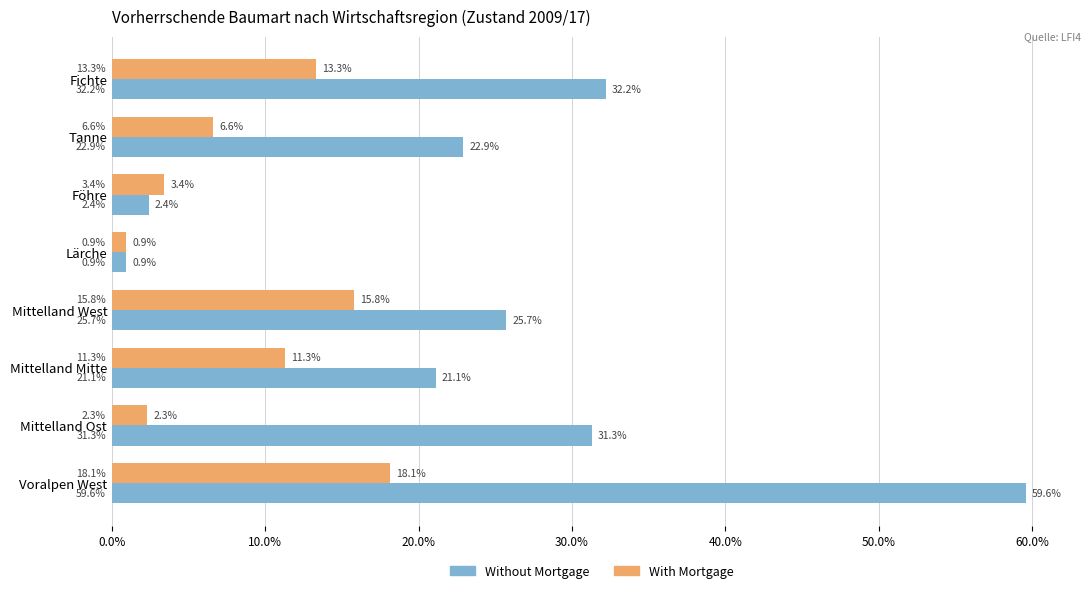

Which series has the widest spread of values?

Without Mortgage